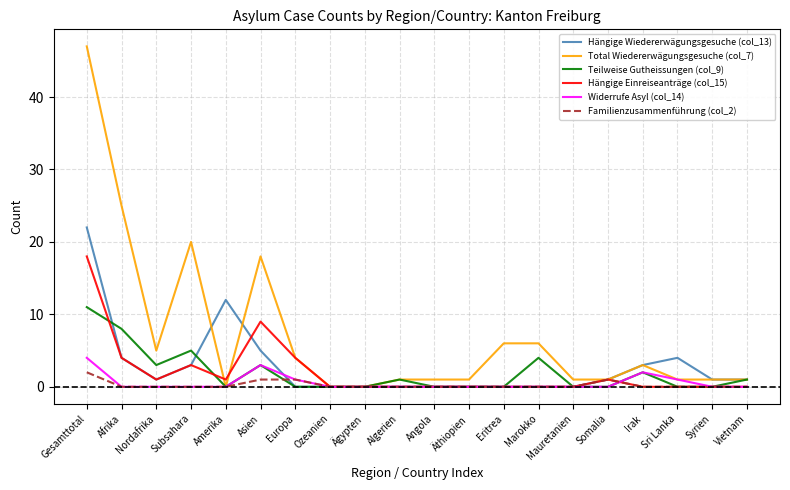

The Familienzusammenführung (col_2) series shows 0 at Eritrea. True or false?

True